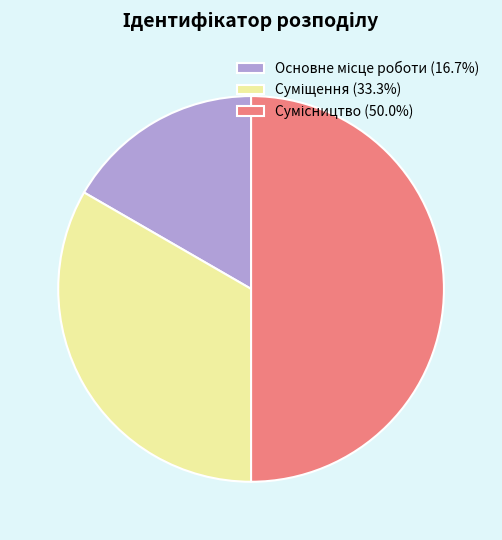

Between Сумісництво and Основне місце роботи, which is larger?

Сумісництво